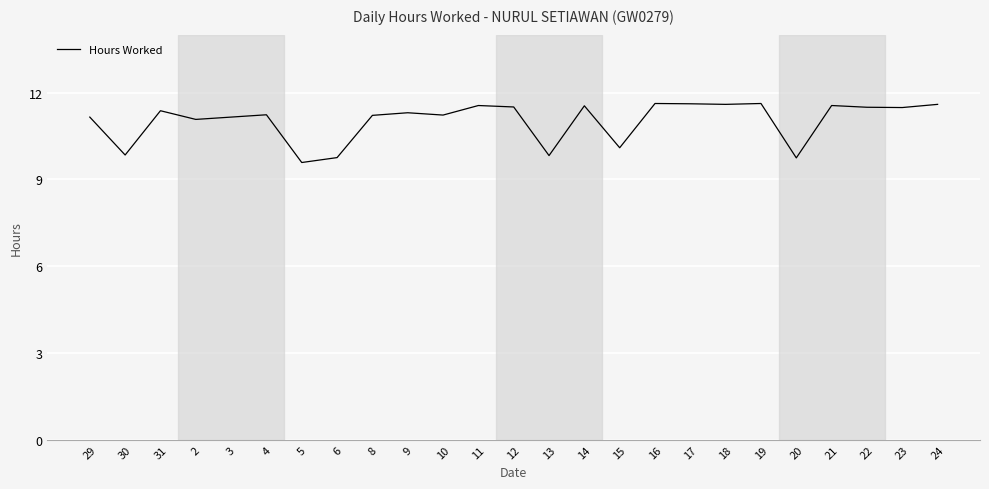

Which has a higher value, 13 or 3?

3